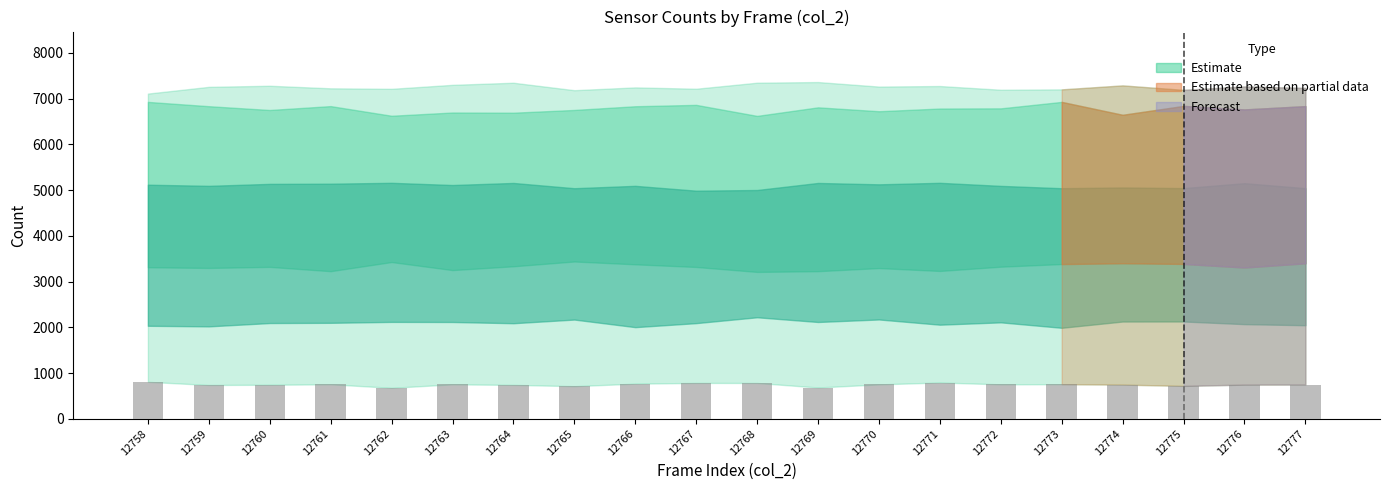

What is the maximum value shown in the chart?

807